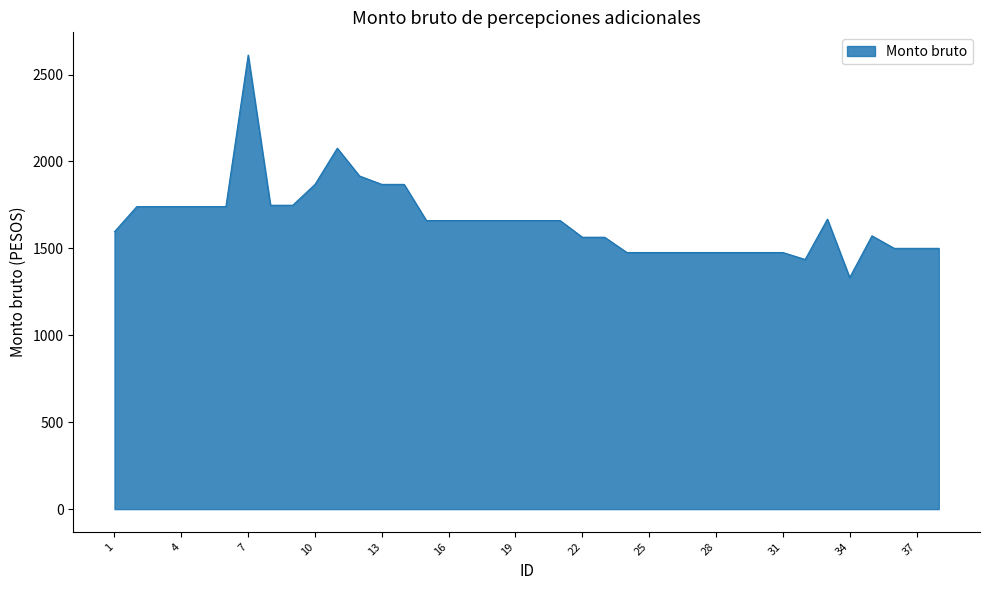

Does the chart have visible grid lines?

No